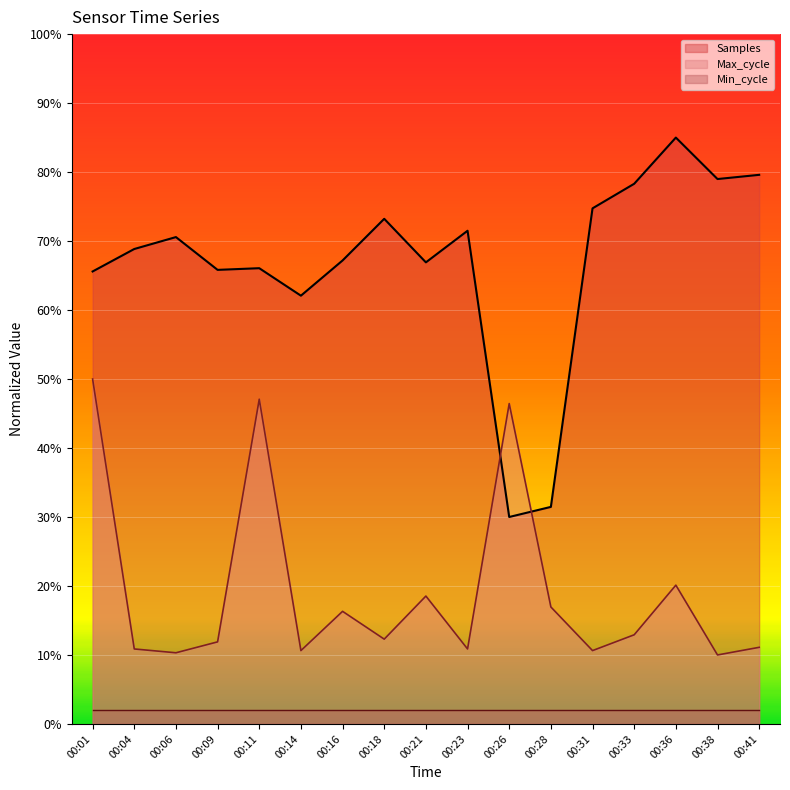

What is the difference between the maximum and minimum values in the Samples series?

0.6